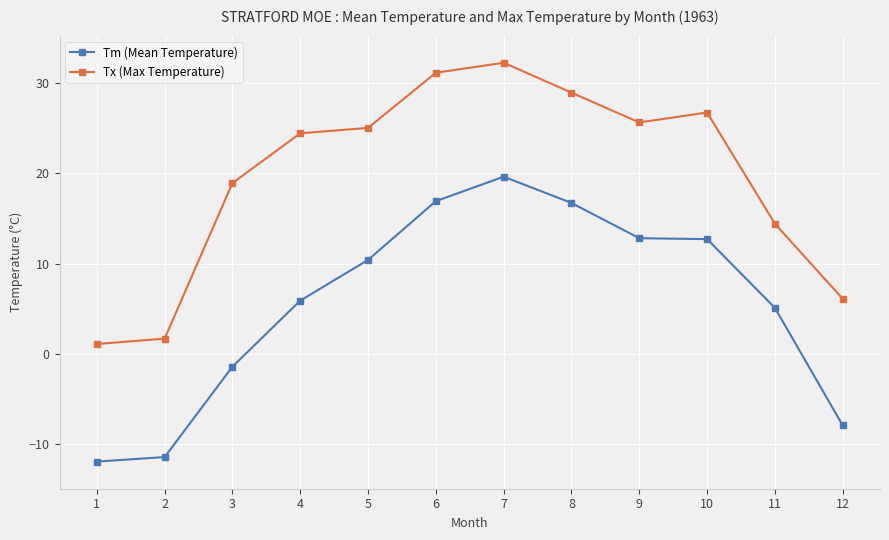

What is the difference between the highest and lowest values at 6?

14.2